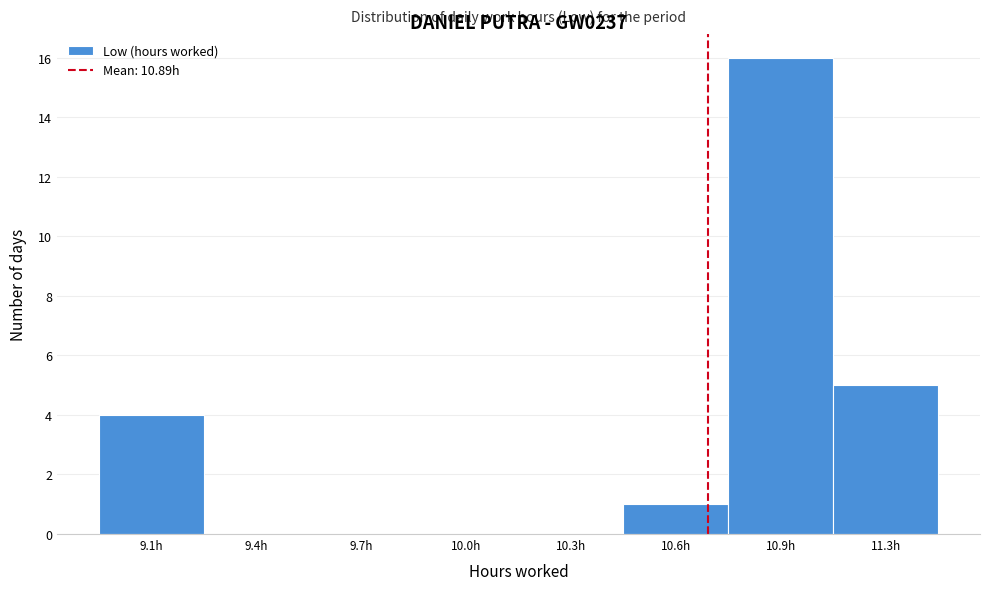

Reading left to right, extract all data points from this chart.

9.1h=4	9.4h=0	9.7h=0	10.0h=0	10.3h=0	10.6h=1	10.9h=16	11.3h=5